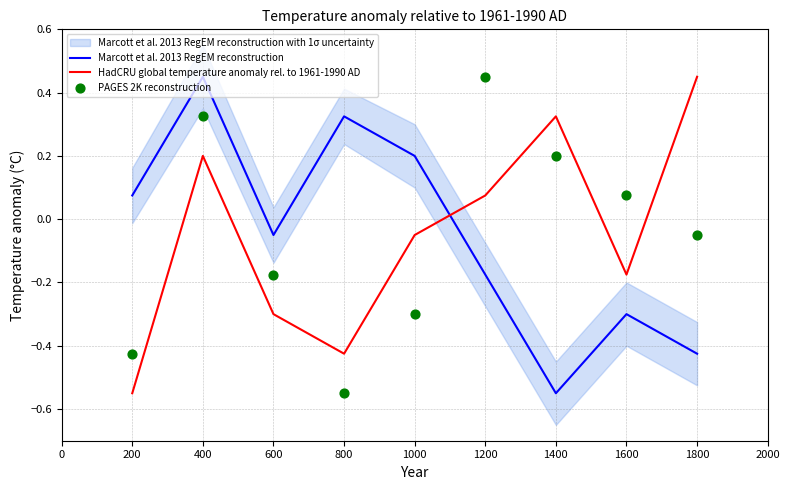

Which category has the lowest value in the HadCRU global temperature anomaly rel. to 1961-1990 AD series?

200